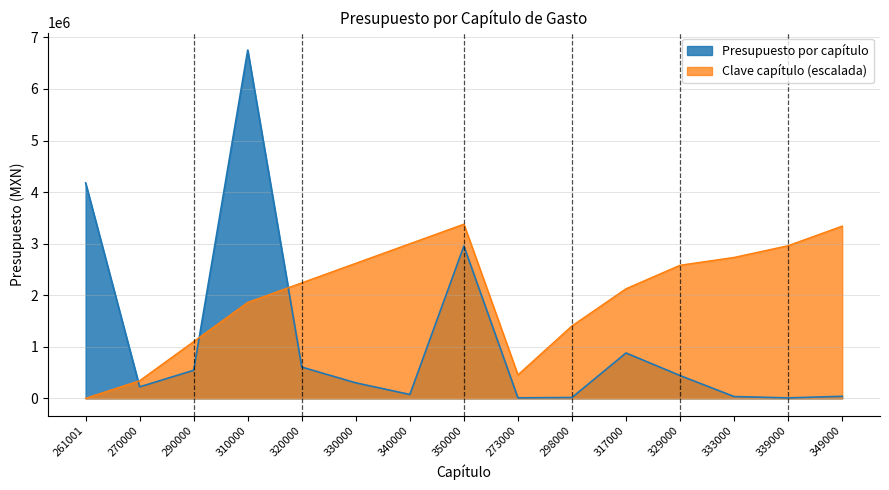

How many data points in Capítulo (referencia) are above 2239772?

8